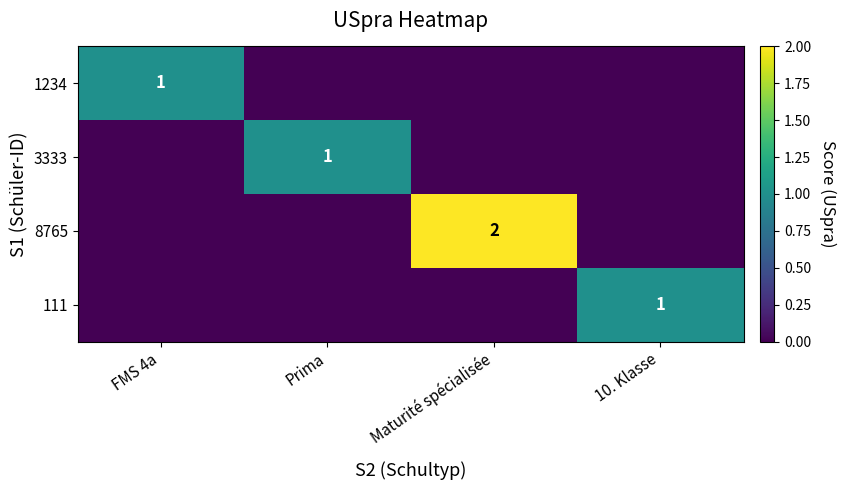

Is the value of 111 at Maturité spécialisée greater than the value of 1234 at 10. Klasse?

No